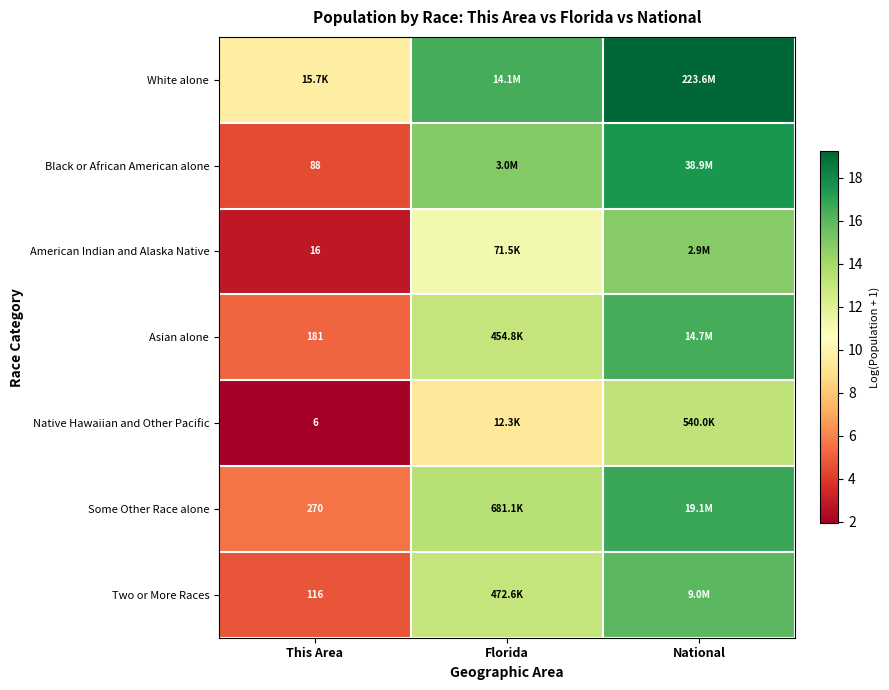

What is the greatest value displayed?

19.2